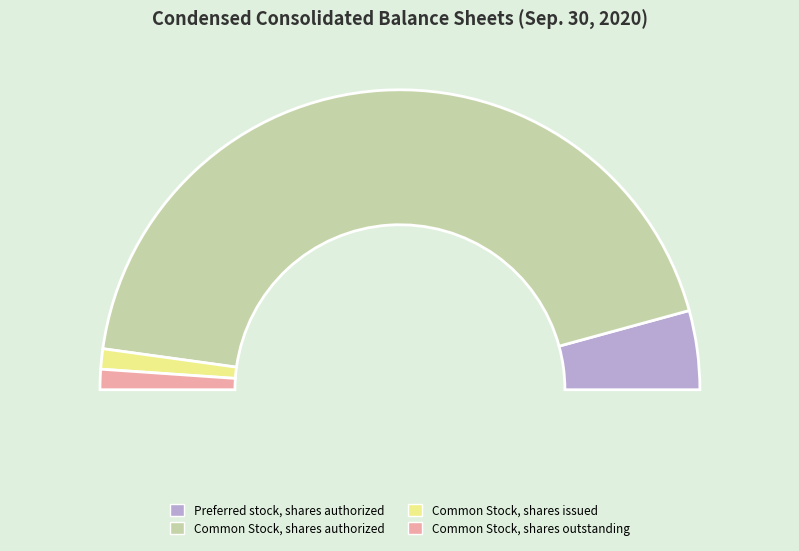

To the nearest percent, what is the combined percentage of Common Stock, shares authorized and Preferred stock, shares authorized?

96%